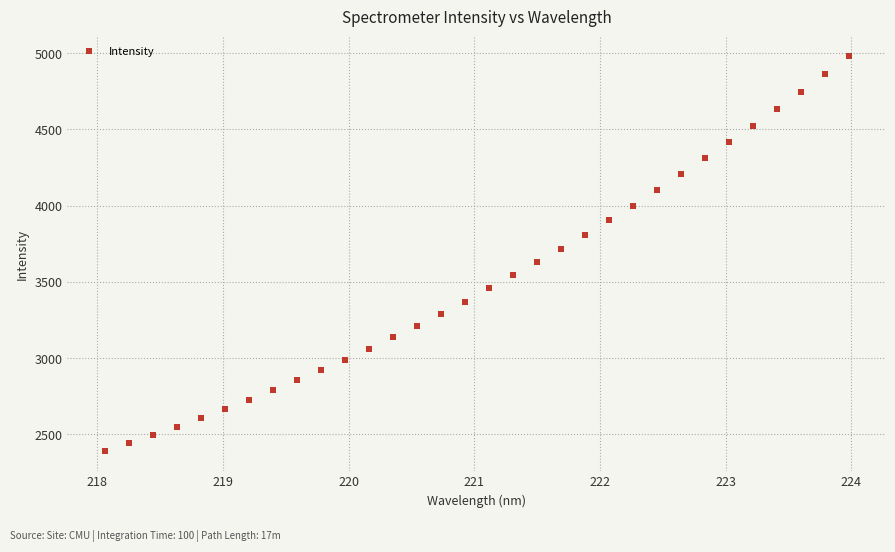

What is the range of X values (max minus min)?

5.9